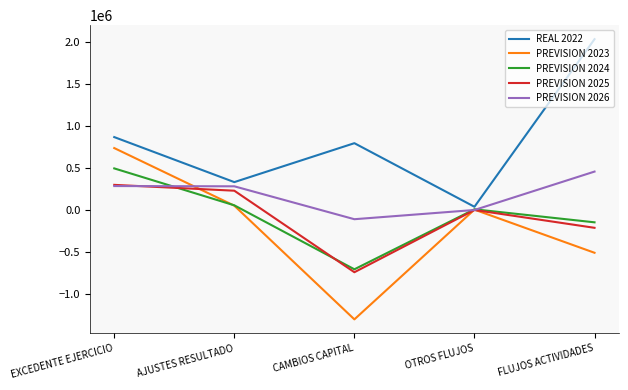

What position from the right is OTROS FLUJOS?

2